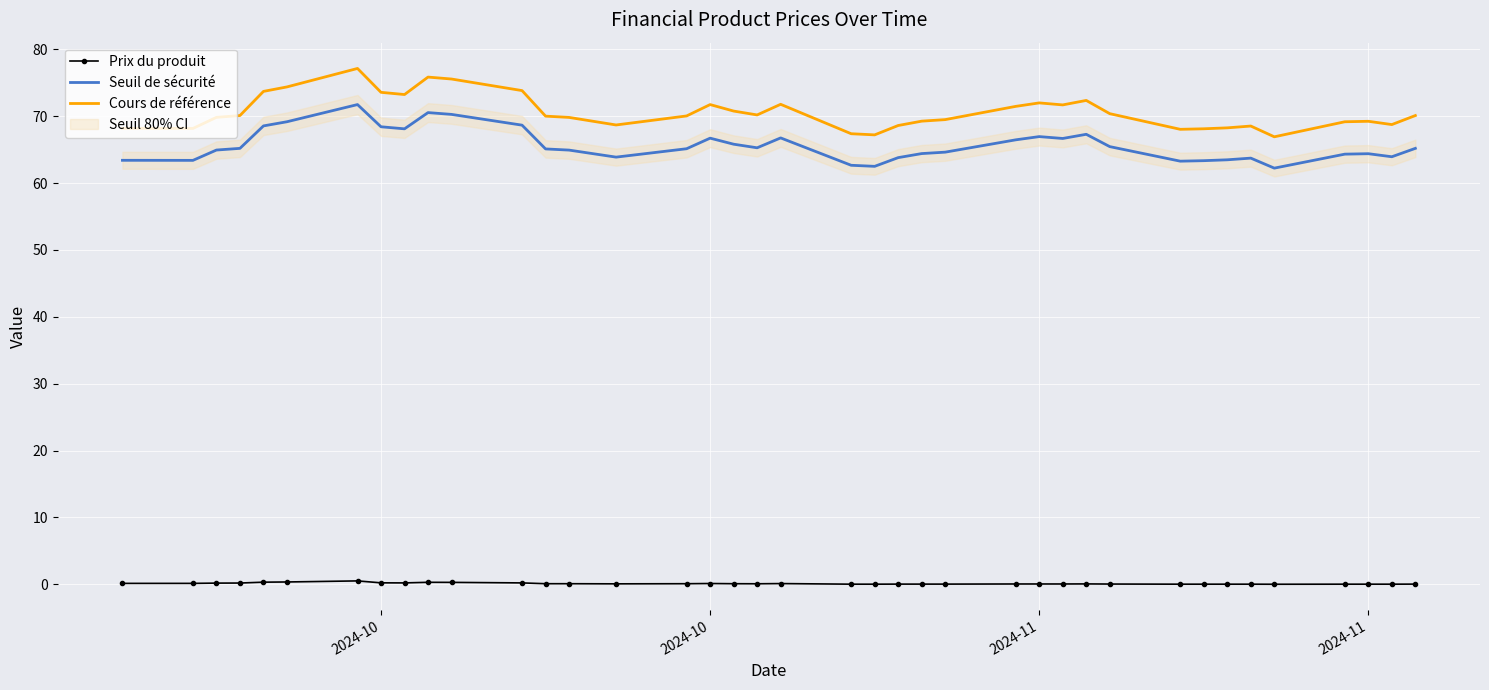

Which series has the largest total across all categories?

Cours de référence